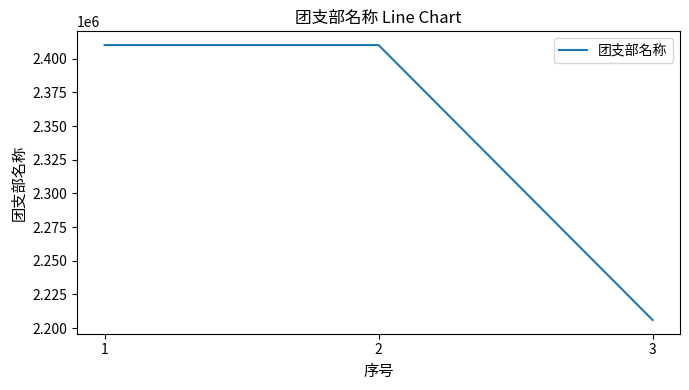

How many categories are shown in the chart?

3